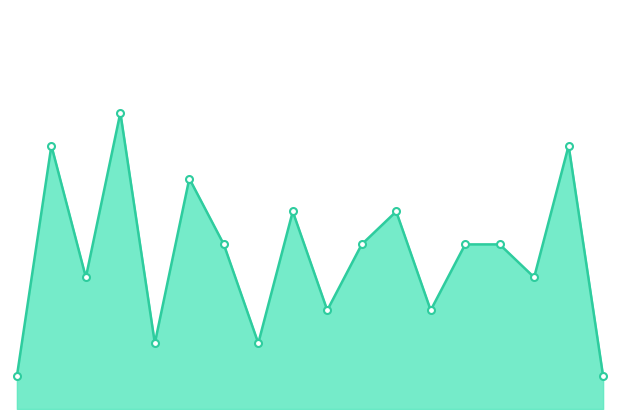

Does the chart have visible grid lines?

No